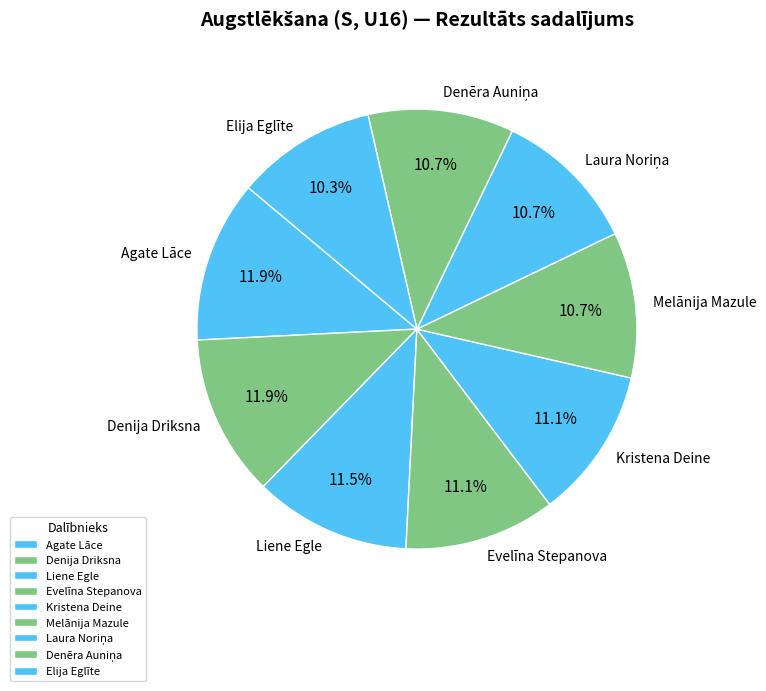

What percentage is NOT represented by Evelīna Stepanova?

88.9%